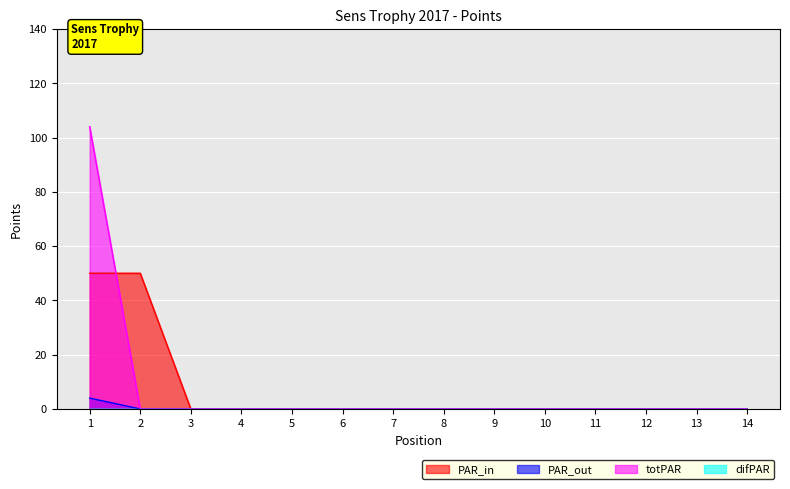

True or false: PAR_out and totPAR intersect in this chart.

False